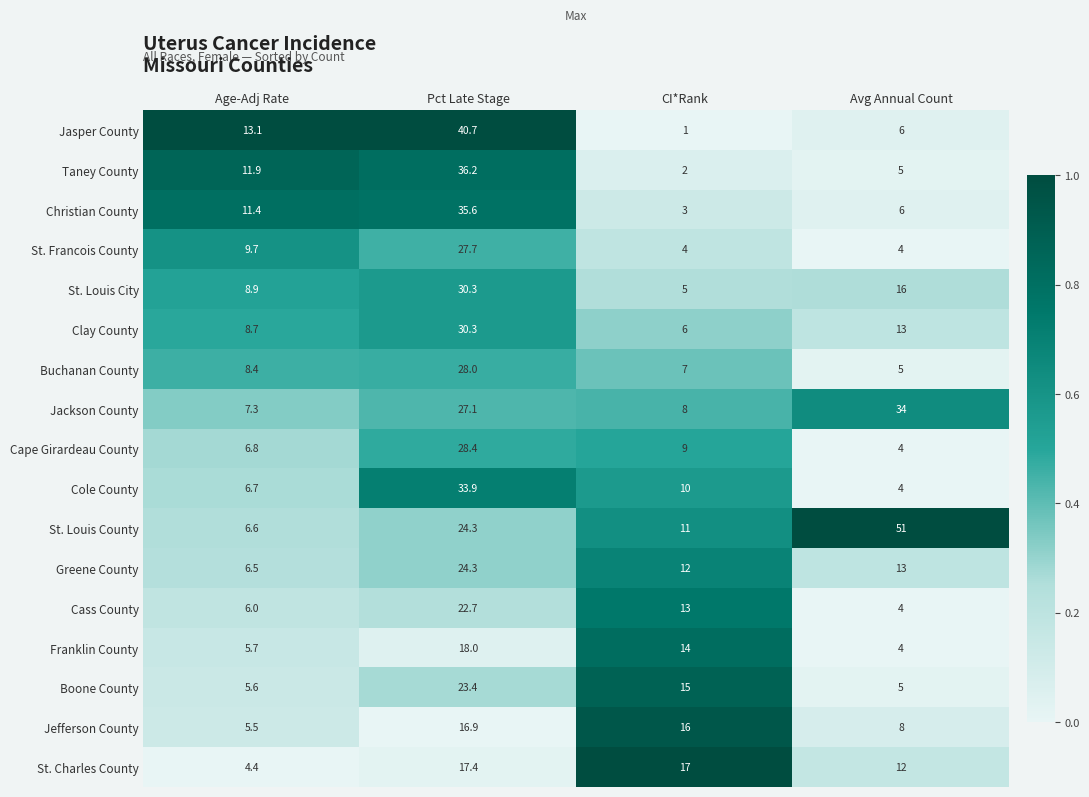

What is the maximum value shown in the chart?

51.0